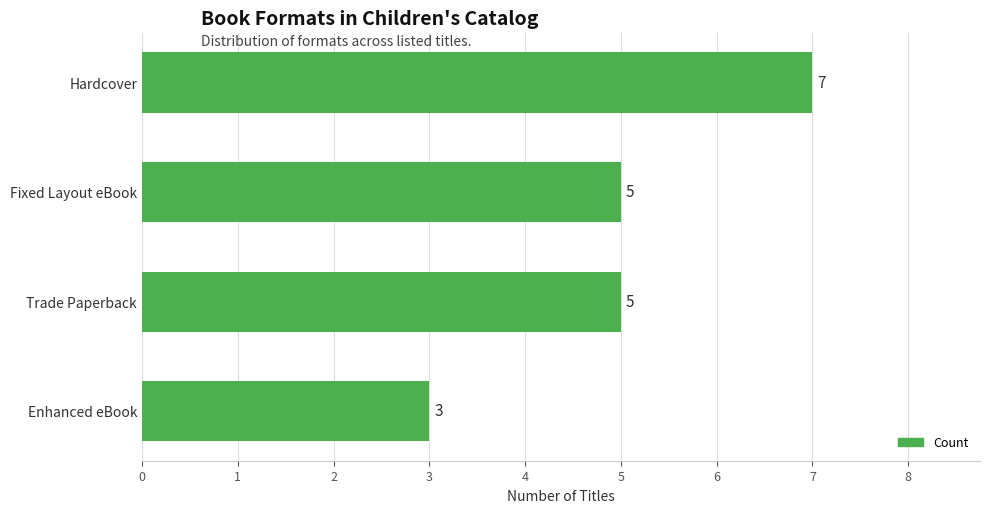

Between Hardcover and Enhanced eBook, which is larger?

Hardcover